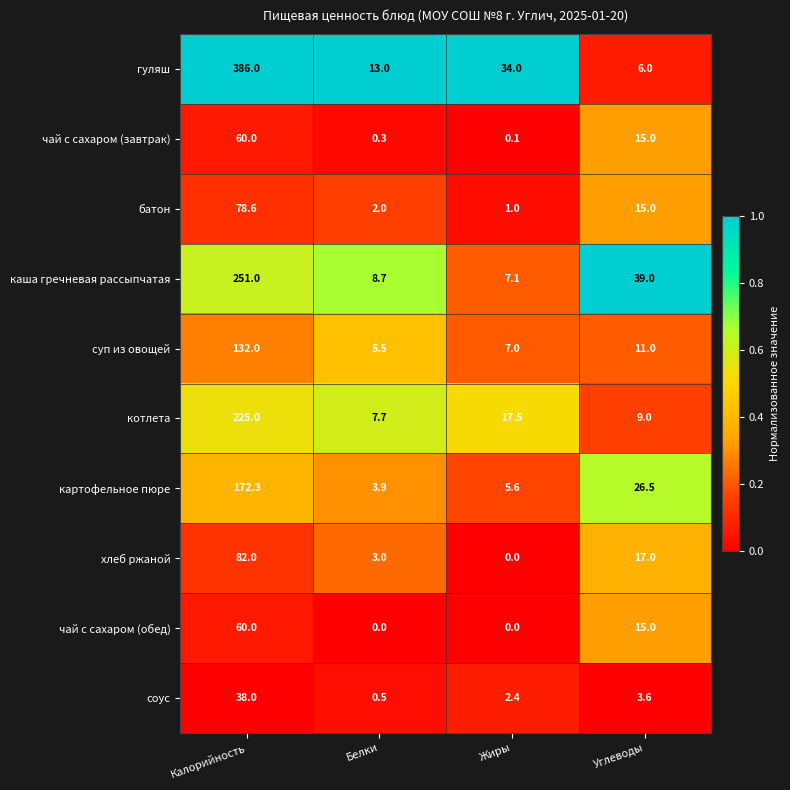

What is the approximate value of котлета at Калорийность?

225.0